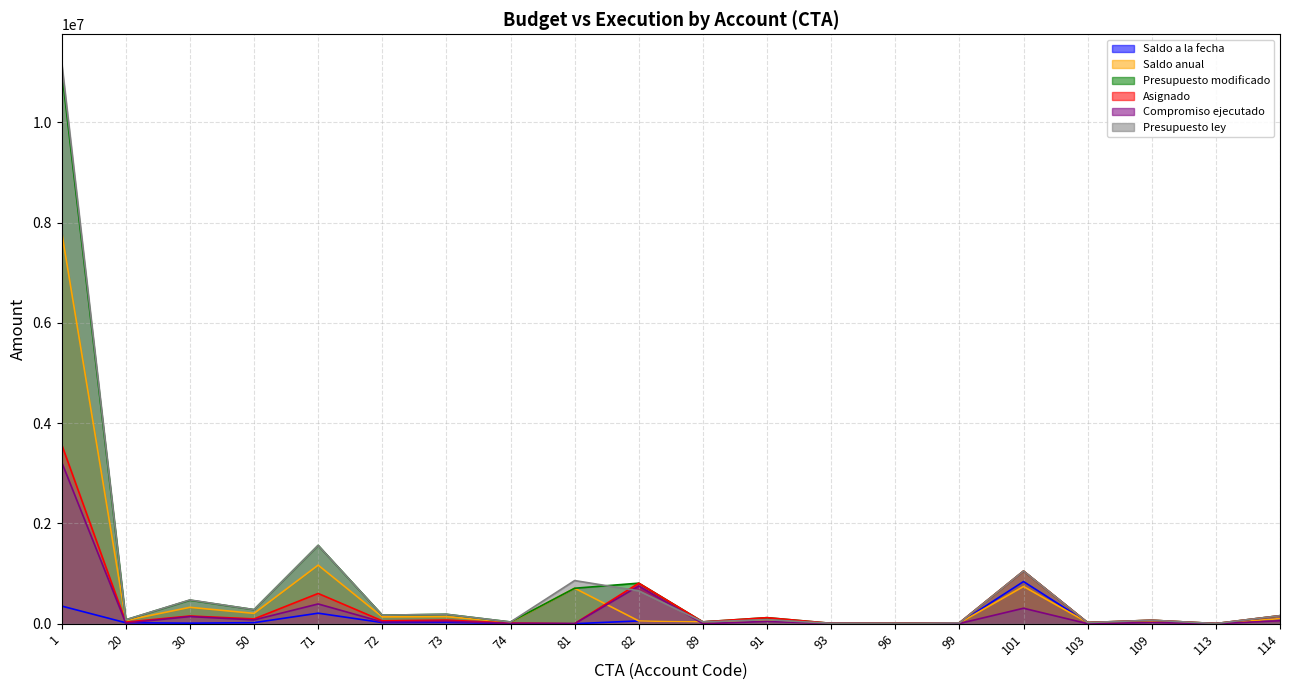

Rank the categories by Presupuesto ley value from highest to lowest.

1, 71, 101, 81, 82, 30, 50, 73, 72, 114, 91, 20, 109, 89, 74, 103, 99, 93, 96, 113